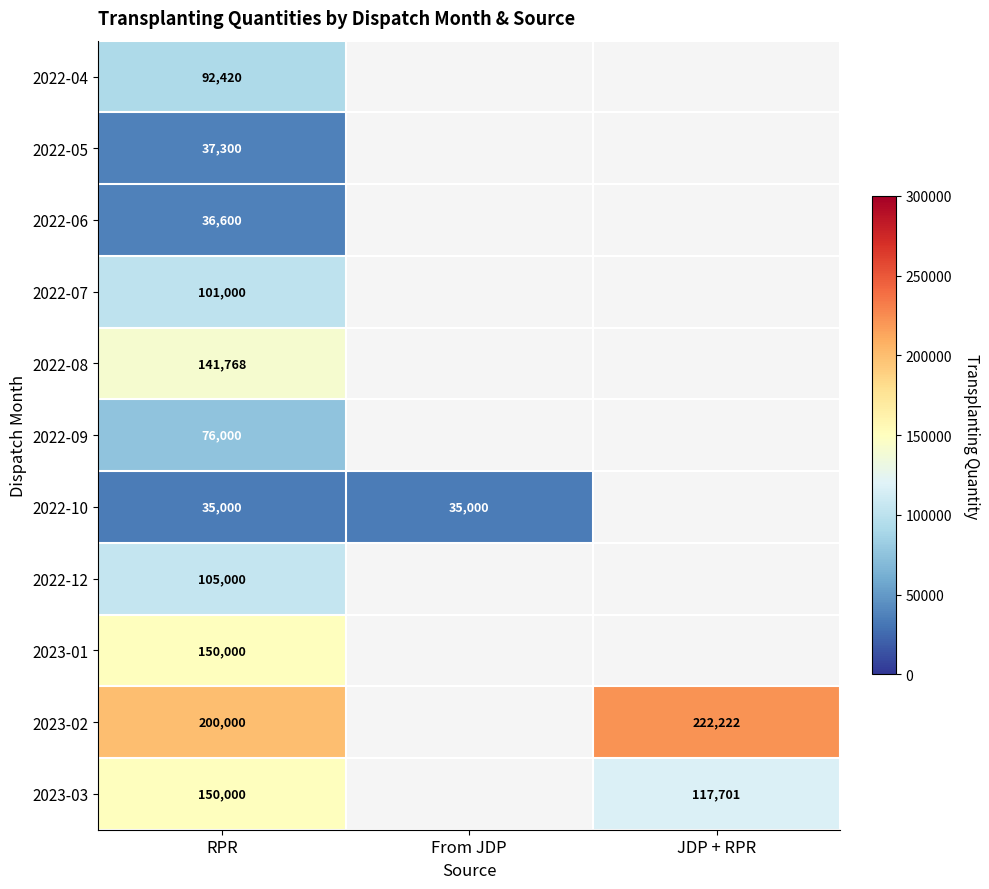

What is the total value across all series at RPR?

1125088